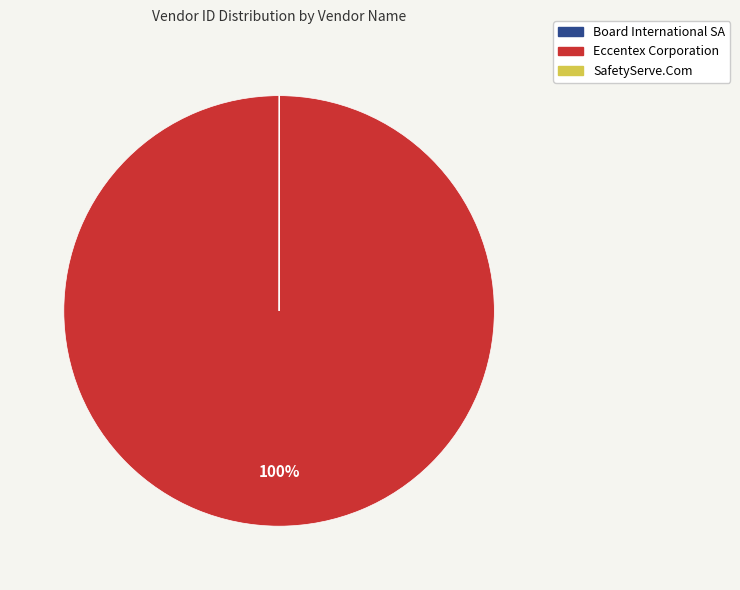

Does Eccentex Corporation represent more than half of the total?

Yes